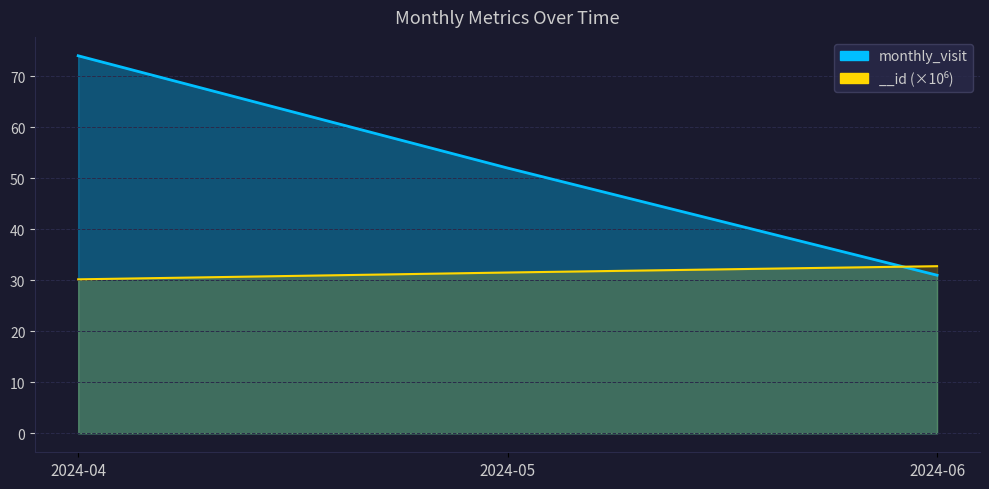

List the series in order of their peak value, lowest first.

__id, monthly_visit